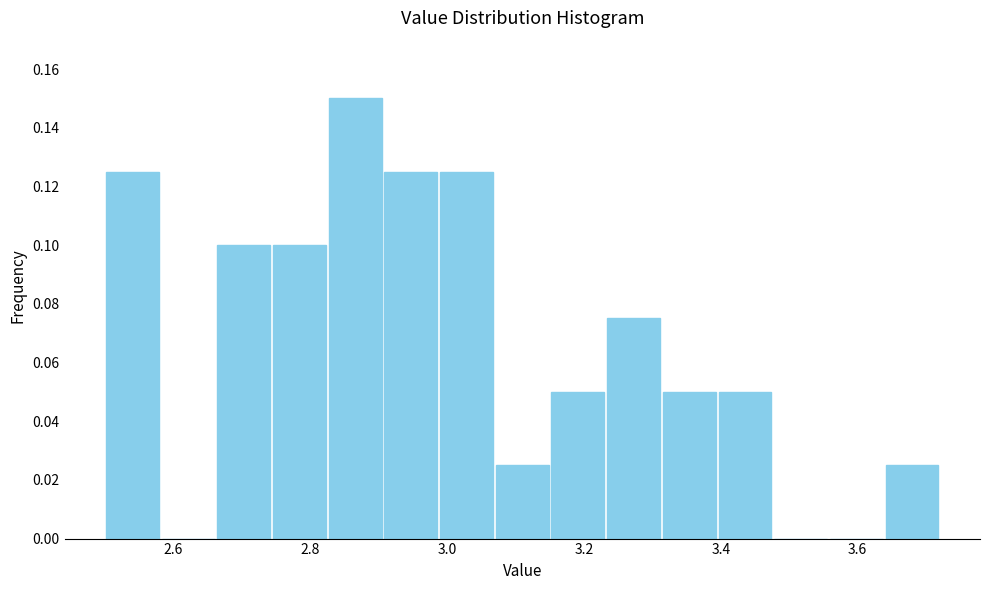

What is the height of the bar covering 3.16 to 3.24 on the x-axis? Neither the bar edges nor the heights are printed on the chart, so give them approximately, as read against the axes.

0.050